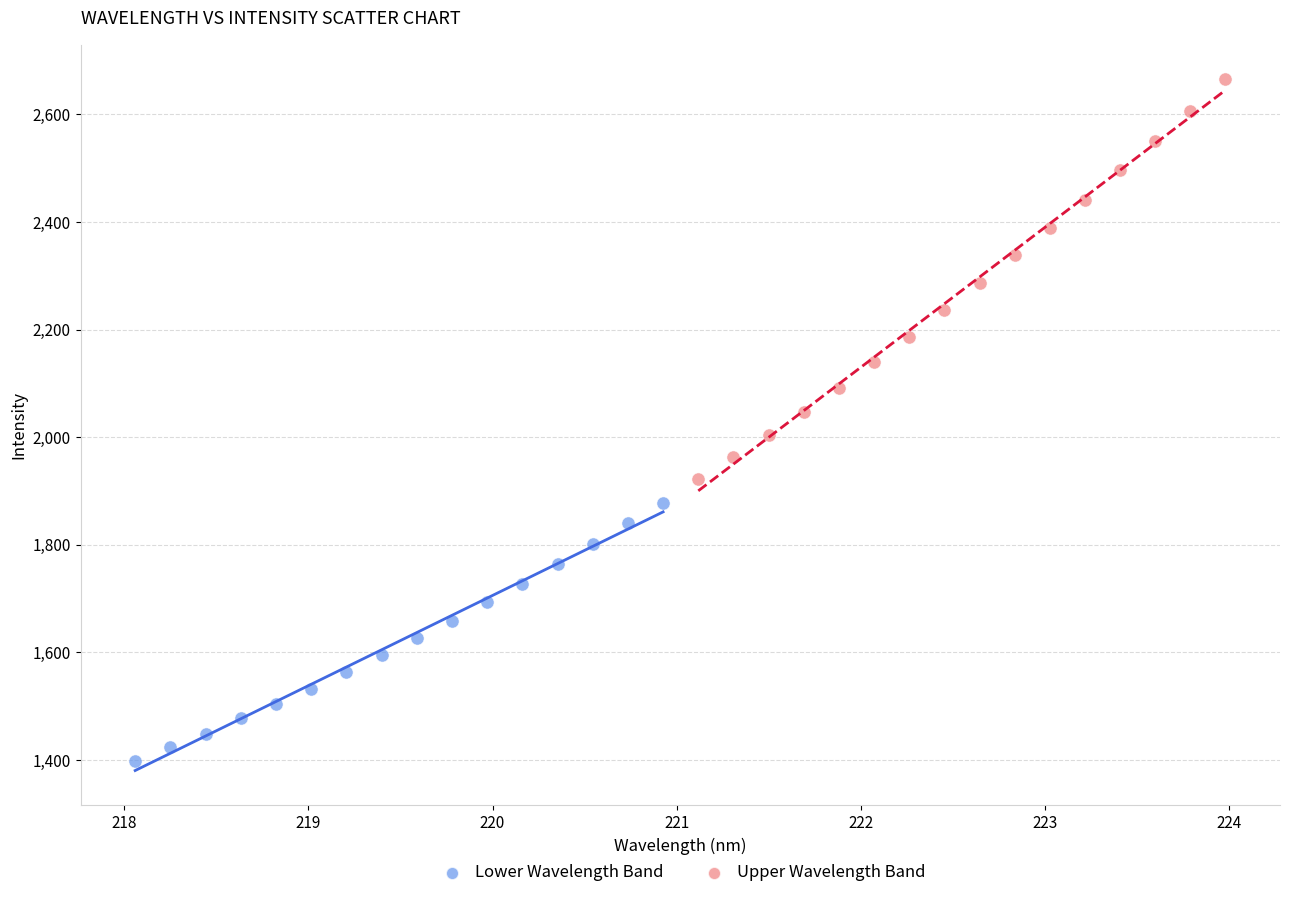

What are all the series names shown in the legend?

Lower Wavelength Band, Upper Wavelength Band